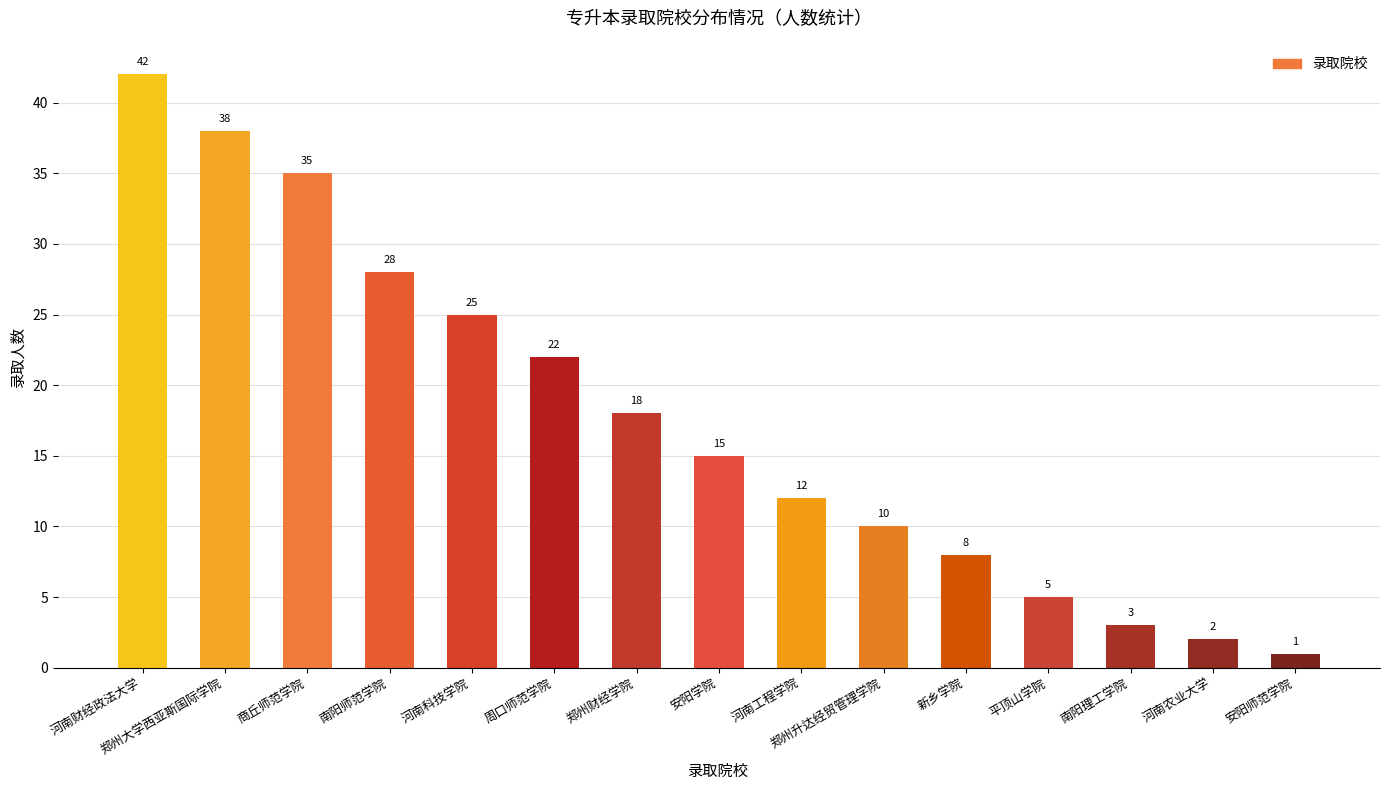

True or false: the data shows 2 at 新乡学院.

False